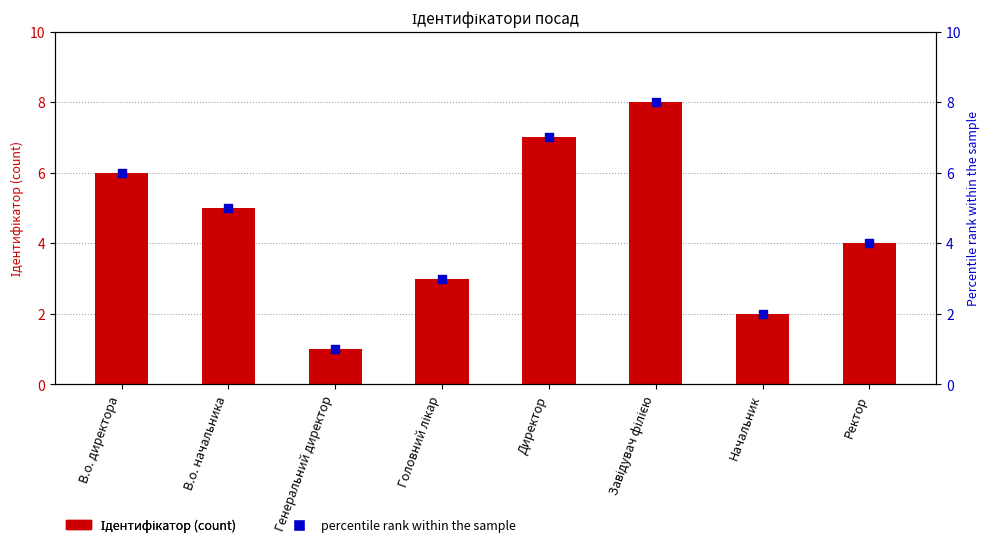

Which series contains the highest Y value?

Ідентифікатор